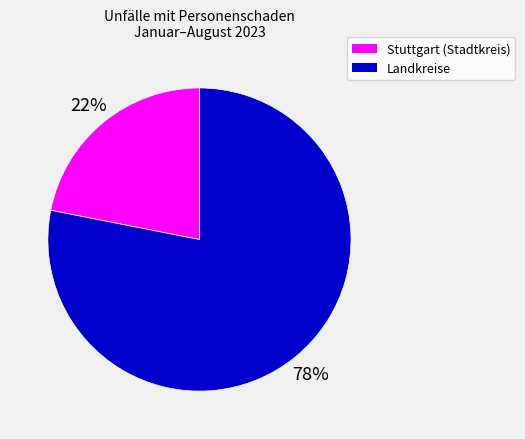

To the nearest percent, what percentage of the pie is Stuttgart (Stadtkreis)?

22%